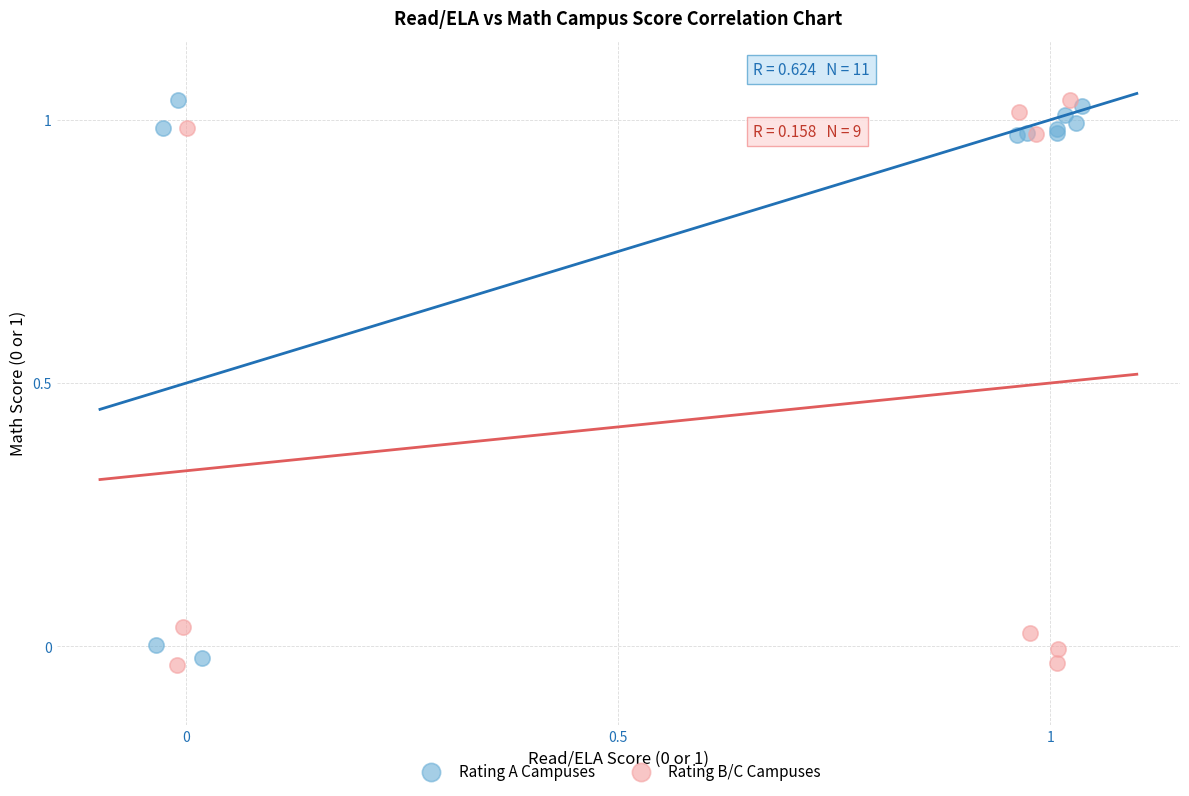

Which series reaches the minimum Y coordinate?

Rating B/C Campuses